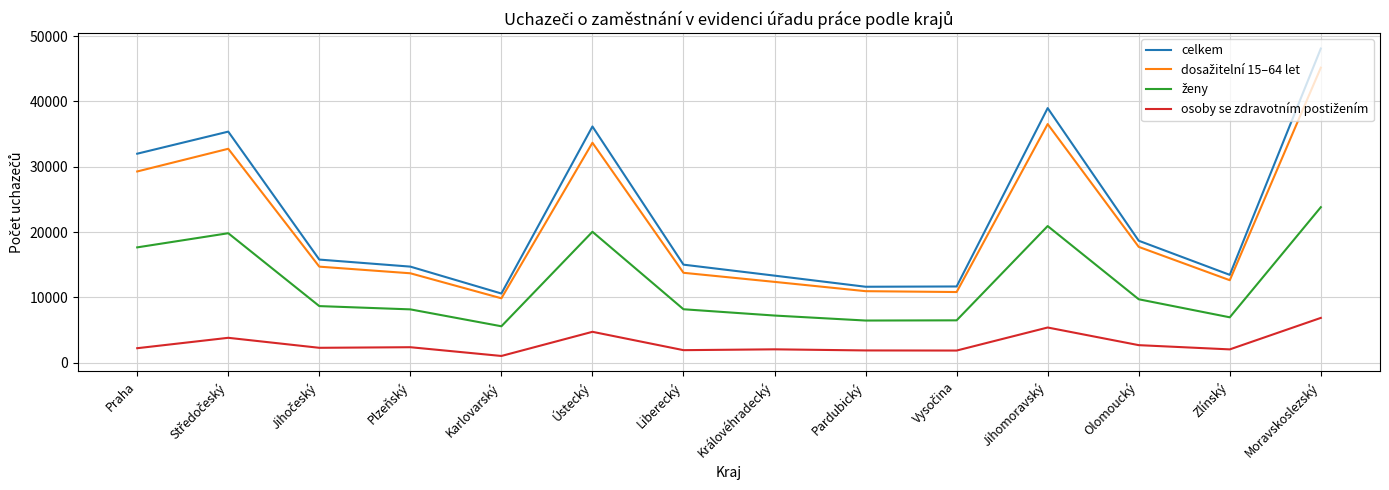

Which series has the widest spread of values?

celkem